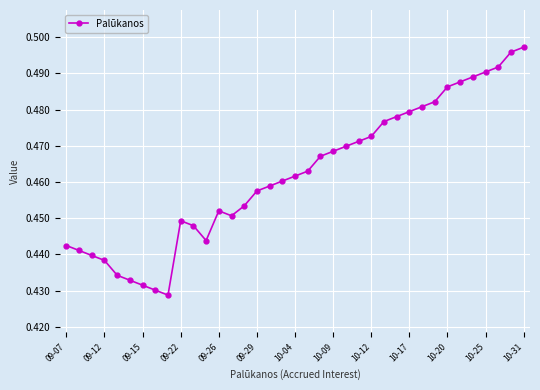

How many points are lower than both their immediate neighbors (excluding endpoints)?

3